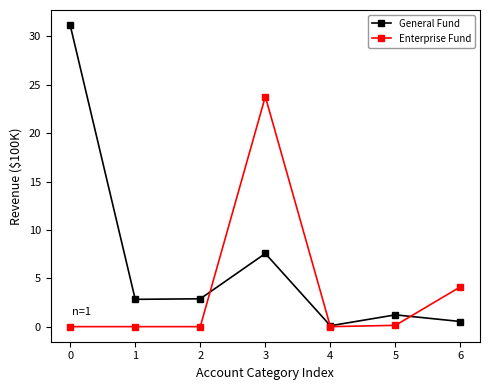

What is the value of the General Fund point at the 6th from the left?

1.2